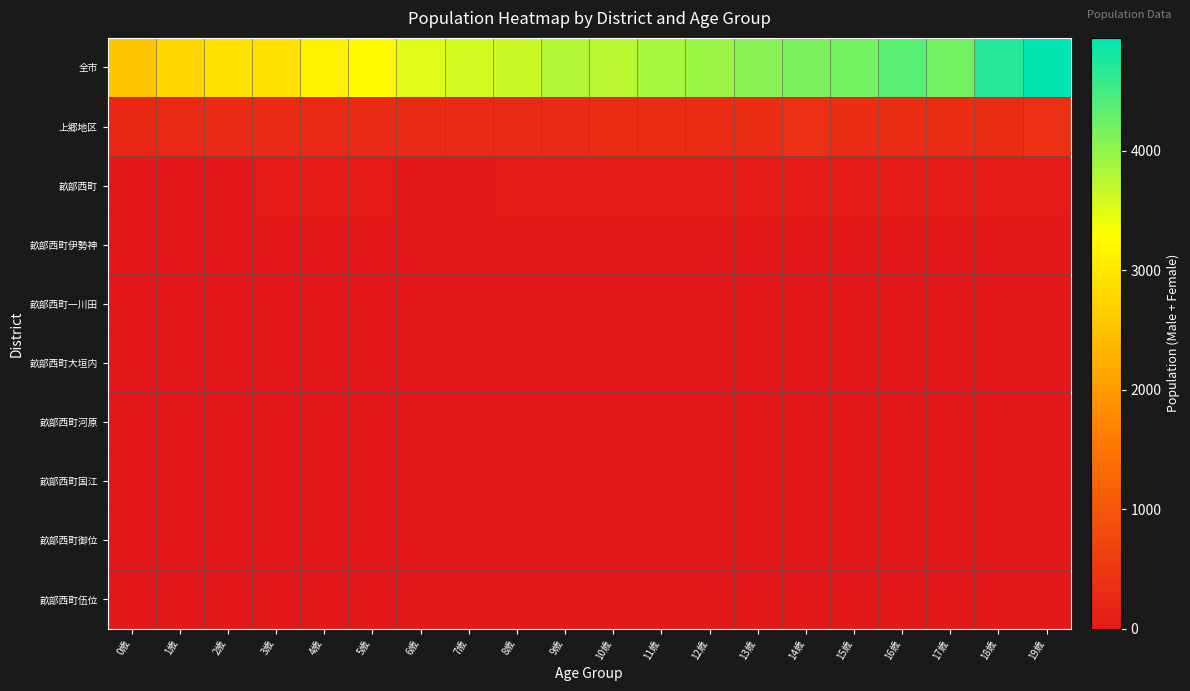

Reading right to left, list all the values displayed in this chart.

全市: 19歳=4943	18歳=4700	17歳=4206	16歳=4366	15歳=4198	14歳=4143	13歳=4062	12歳=3931	11歳=3868	10歳=3747	9歳=3783	8歳=3635	7歳=3590	6歳=3488	5歳=3232	4歳=3133	3歳=2910	2歳=2906	1歳=2755	0歳=2544
上郷地区: 19歳=371	18歳=318	17歳=328	16歳=319	15歳=326	14歳=375	13歳=332	12歳=312	11歳=309	10歳=313	9歳=275	8歳=275	7歳=294	6歳=272	5歳=286	4歳=255	3歳=280	2歳=274	1歳=257	0歳=236
畝部西町: 19歳=27	18歳=20	17歳=15	16歳=11	15歳=11	14歳=19	13歳=12	12歳=10	11歳=10	10歳=13	9歳=11	8歳=10	7歳=9	6歳=8	5歳=16	4歳=14	3歳=10	2歳=9	1歳=8	0歳=9
畝部西町伊勢神: 19歳=4	18歳=1	17歳=3	16歳=2	15歳=1	14歳=1	13歳=1	12歳=1	11歳=0	10歳=2	9歳=0	8歳=1	7歳=0	6歳=1	5歳=1	4歳=1	3歳=0	2歳=1	1歳=0	0歳=0
畝部西町一川田: 19歳=0	18歳=0	17歳=0	16歳=0	15歳=0	14歳=0	13歳=0	12歳=0	11歳=0	10歳=0	9歳=0	8歳=0	7歳=0	6歳=0	5歳=0	4歳=0	3歳=0	2歳=0	1歳=0	0歳=0
畝部西町大垣内: 19歳=1	18歳=2	17歳=0	16歳=2	15歳=0	14歳=1	13歳=0	12歳=0	11歳=0	10歳=1	9歳=0	8歳=1	7歳=0	6歳=0	5歳=0	4歳=0	3歳=0	2歳=0	1歳=0	0歳=0
畝部西町河原: 19歳=0	18歳=0	17歳=0	16歳=0	15歳=0	14歳=0	13歳=0	12歳=0	11歳=0	10歳=0	9歳=0	8歳=0	7歳=0	6歳=0	5歳=0	4歳=0	3歳=0	2歳=0	1歳=0	0歳=0
畝部西町国江: 19歳=3	18歳=1	17歳=2	16歳=1	15歳=1	14歳=4	13歳=0	12歳=2	11歳=0	10歳=0	9歳=0	8歳=1	7歳=0	6歳=0	5歳=0	4歳=3	3歳=0	2歳=0	1歳=1	0歳=1
畝部西町御位: 19歳=0	18歳=0	17歳=0	16歳=0	15歳=0	14歳=0	13歳=0	12歳=0	11歳=0	10歳=0	9歳=0	8歳=0	7歳=0	6歳=0	5歳=0	4歳=0	3歳=0	2歳=0	1歳=0	0歳=0
畝部西町伍位: 19歳=0	18歳=0	17歳=0	16歳=0	15歳=0	14歳=0	13歳=0	12歳=0	11歳=0	10歳=0	9歳=0	8歳=0	7歳=0	6歳=0	5歳=0	4歳=0	3歳=0	2歳=0	1歳=0	0歳=0